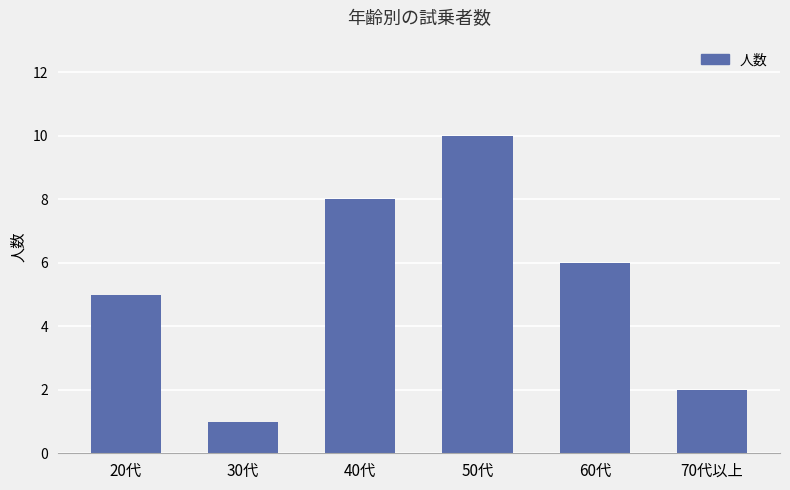

Is it true that the value at 60代 is 6?

True